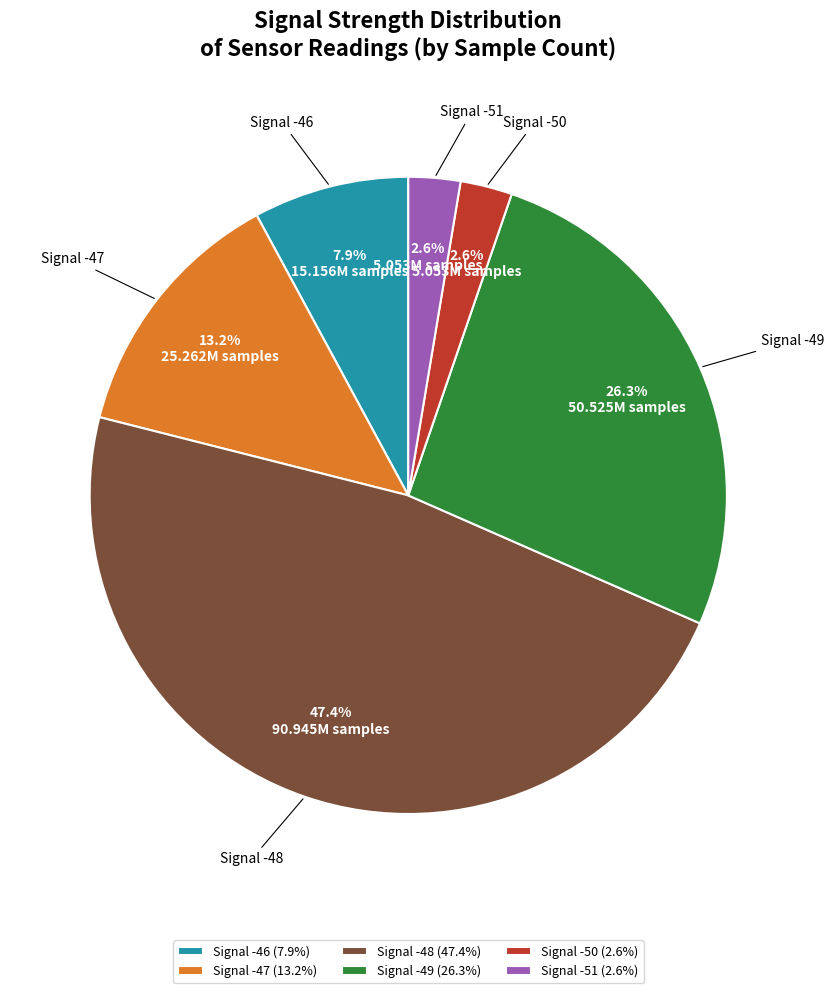

Approximately how many times larger is the value at Signal -50 (2.6%) compared to Signal -46 (7.9%)?

0.3